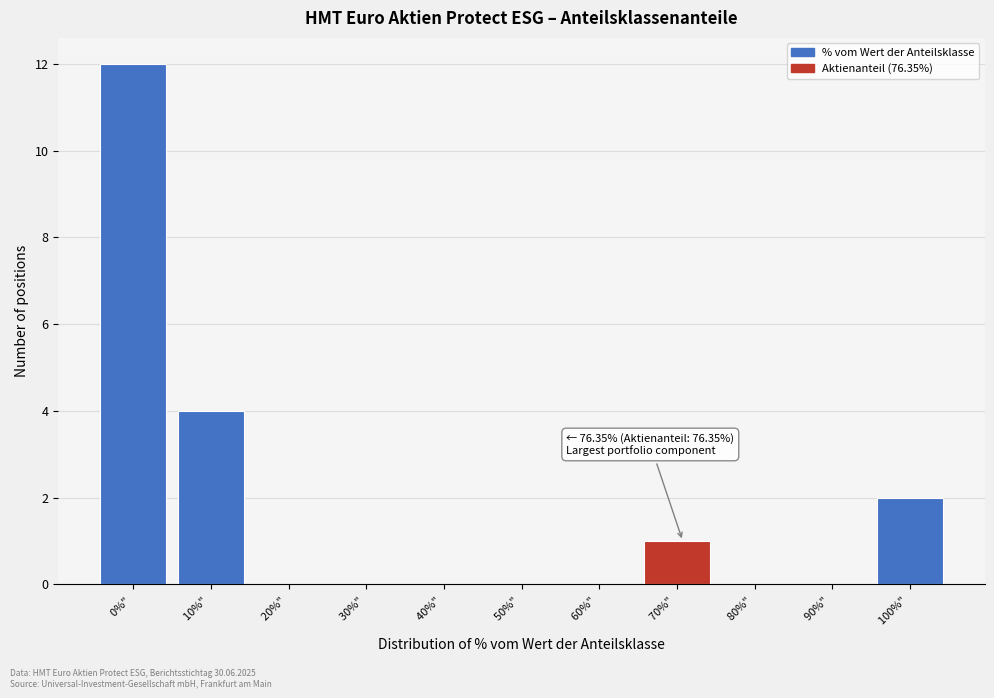

Reading left to right, transcribe all the data shown in this chart.

0%" =12	10%" =4	20%" =0	30%" =0	40%" =0	50%" =0	60%" =0	70%" =1	80%" =0	90%" =0	100%" =2